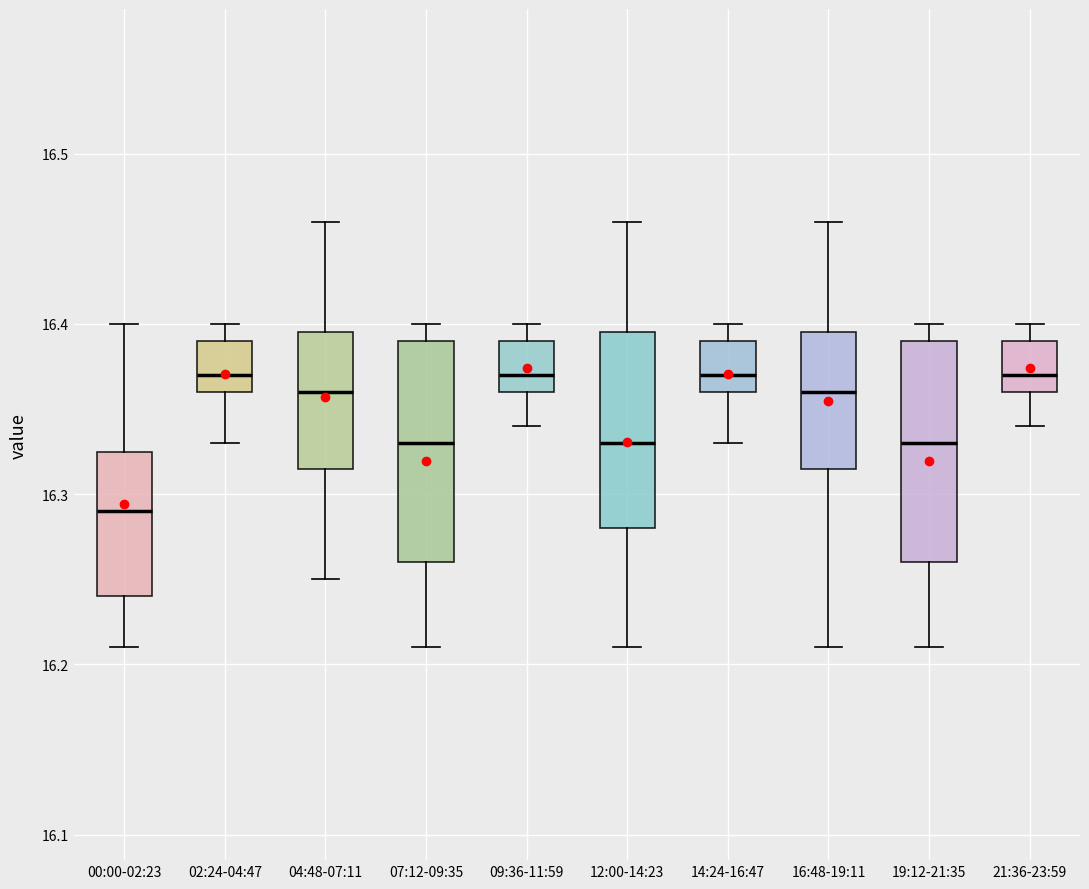

Where is the lower edge of the box for 16:48-19:11 on the y-axis? The values are not printed on the chart, so give them approximately, as read against the axis.

16.32